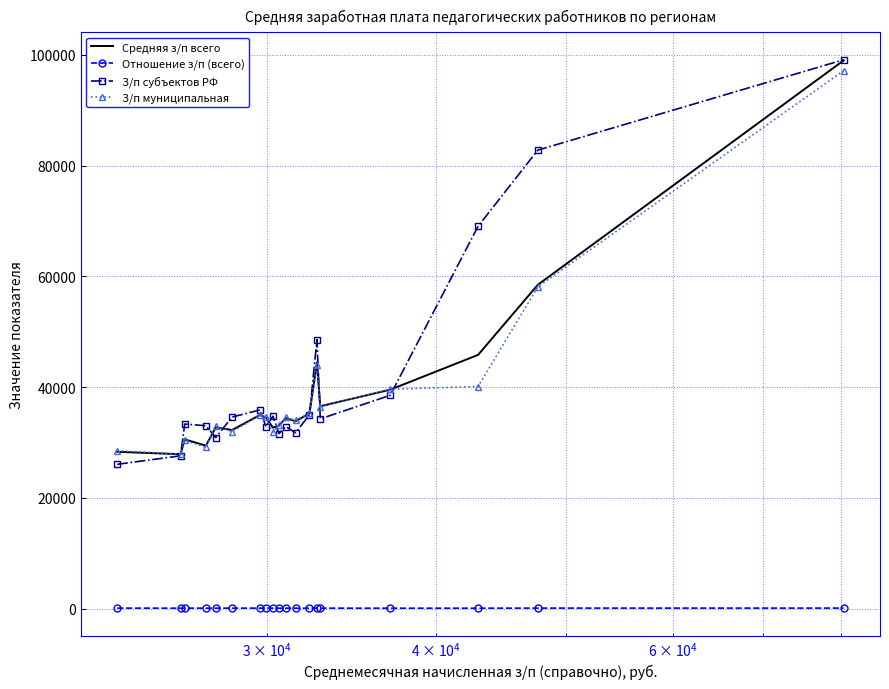

What is the minimum value shown in the chart?

106.5